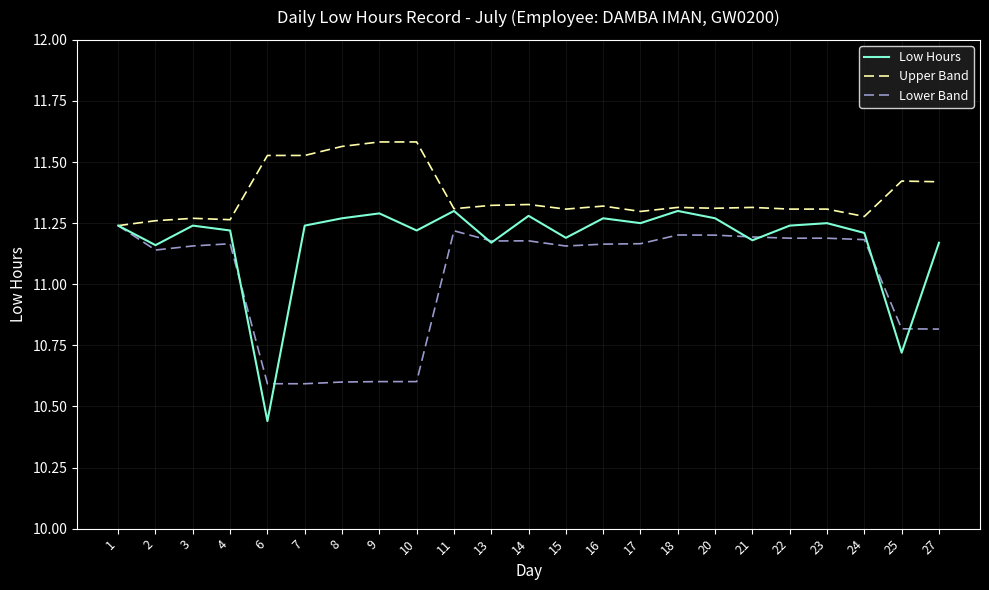

True or false: Low Hours has a value of 4.8 at 3.

False